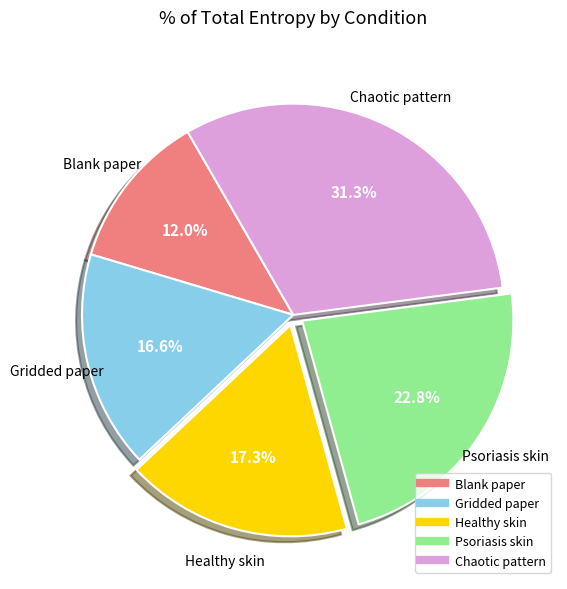

To the nearest percent, what portion does Gridded paper represent?

17%